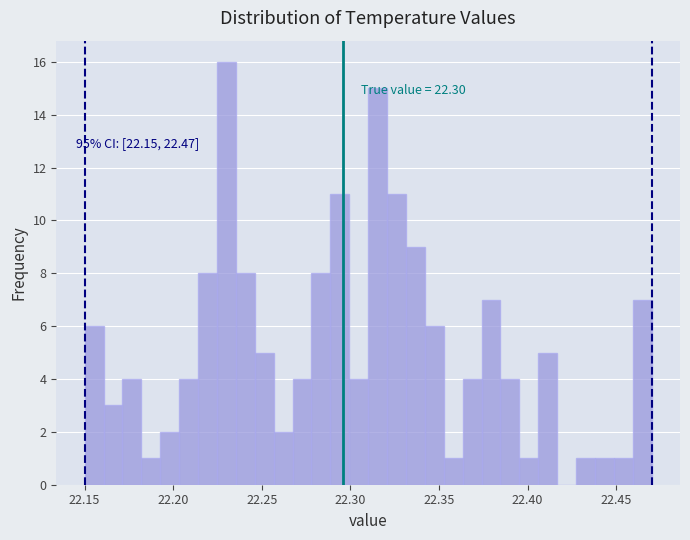

Around what value on the x-axis is the tallest bar? Give the approximate position of its centre, as read against the axis.

22.230